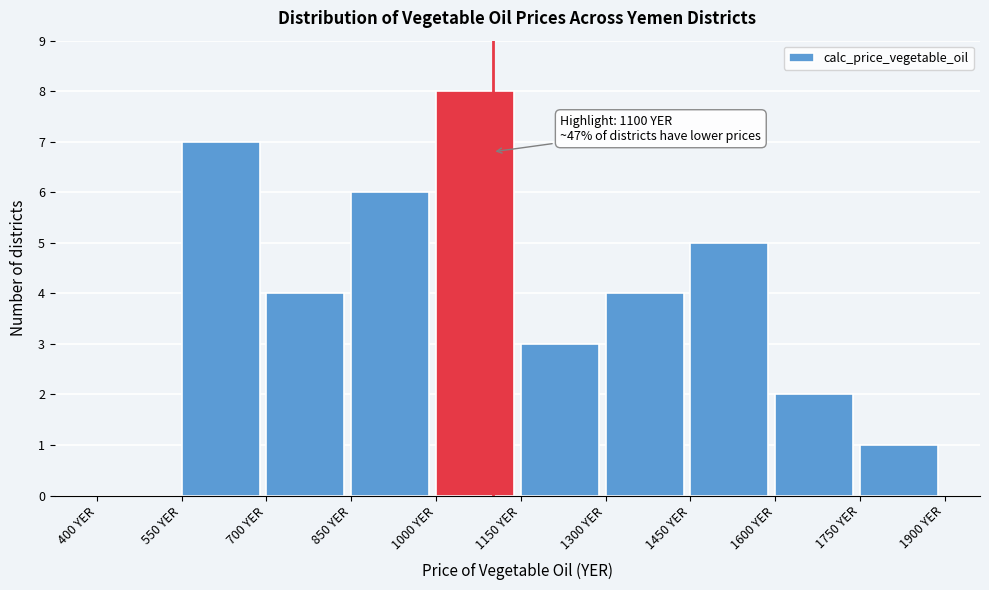

Which range on the x-axis has the tallest bar?

1000 to 1150